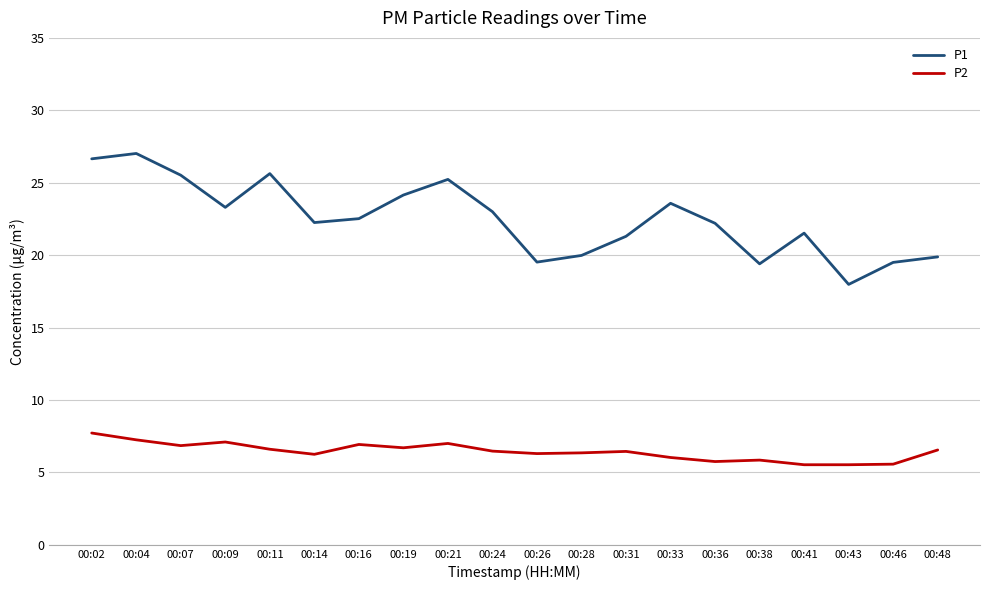

True or false: P2 and P1 intersect in this chart.

False